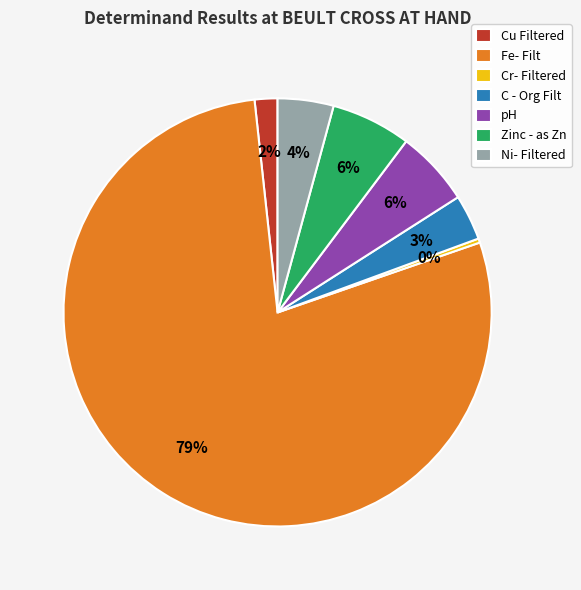

Between Ni- Filtered and pH, which is larger?

pH